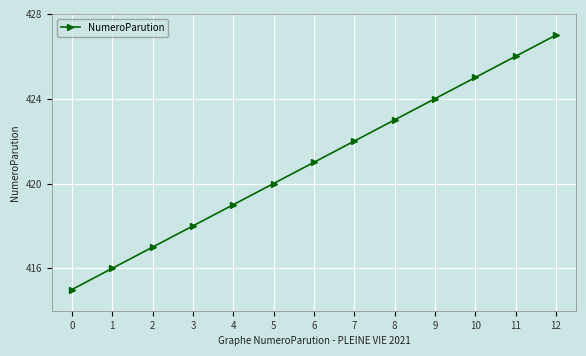

True or false: the data shows 417 at 2.

True